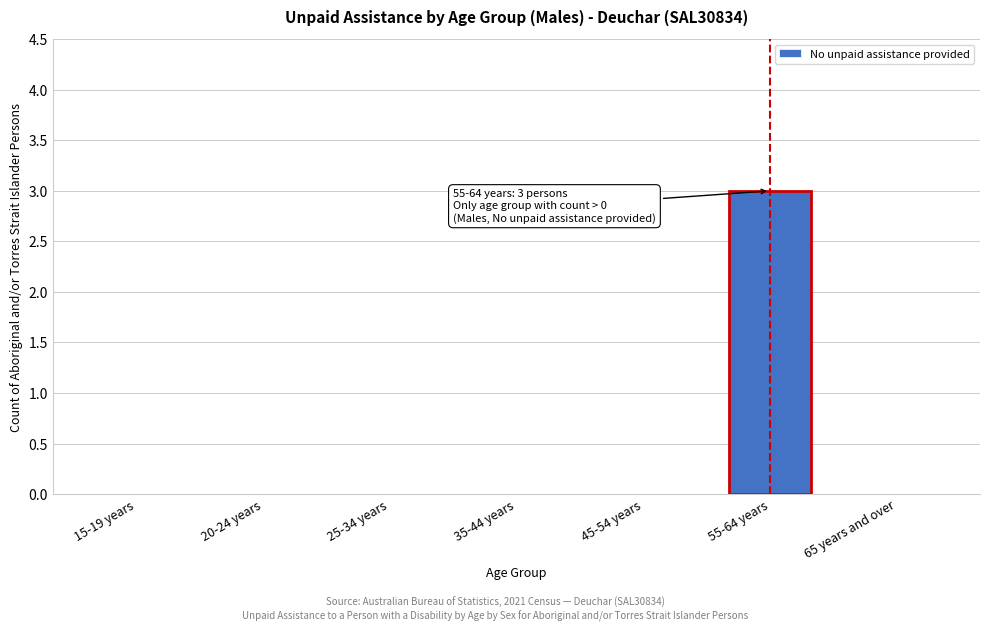

Reading right to left, extract all data points from this chart.

65 years and over=0	55-64 years=3	45-54 years=0	35-44 years=0	25-34 years=0	20-24 years=0	15-19 years=0